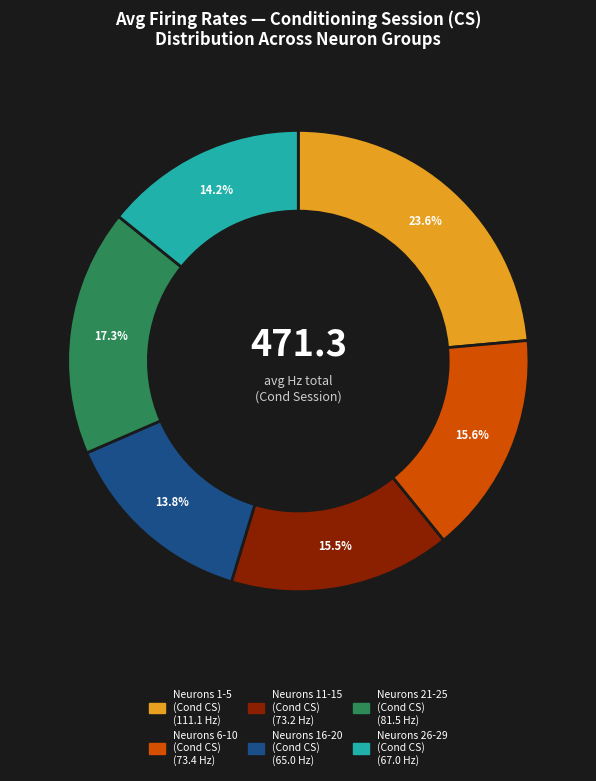

To the nearest percent, what is the difference between the largest and smallest slice percentages?

10%